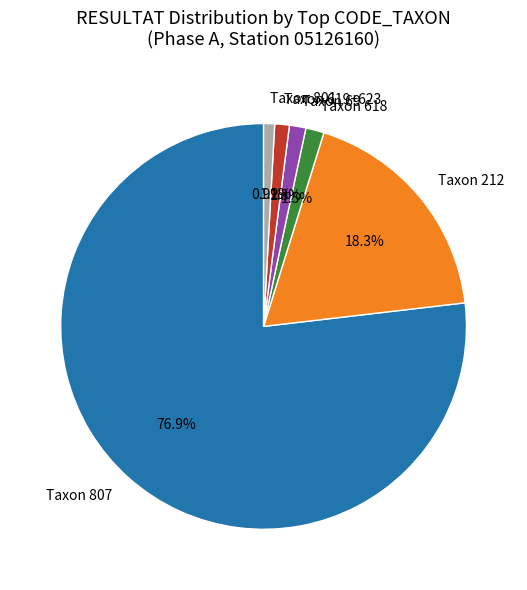

Count the number of slices in the pie.

6